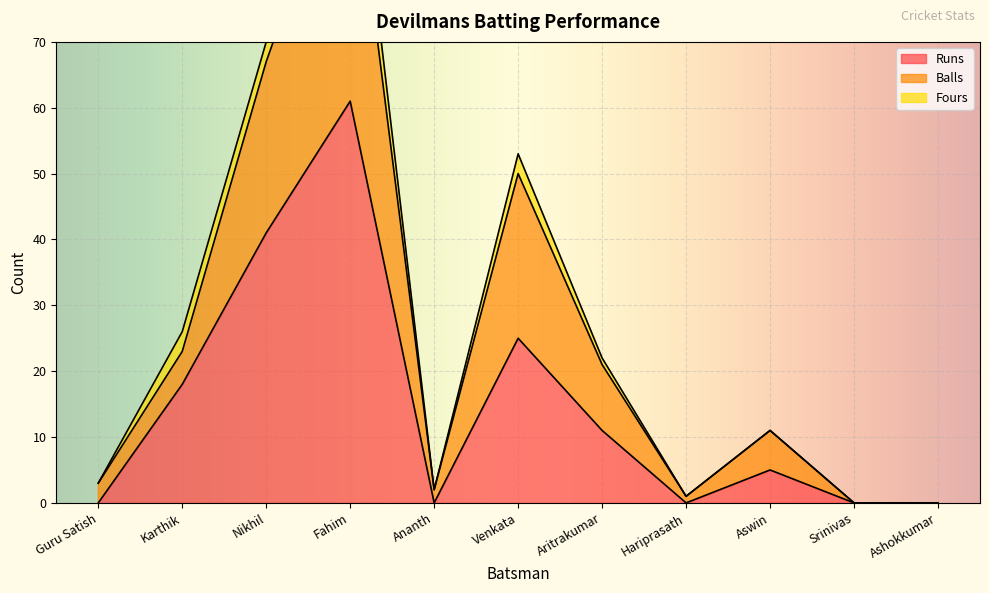

Which series changed the most between Fahim and Ashokkumar?

Balls